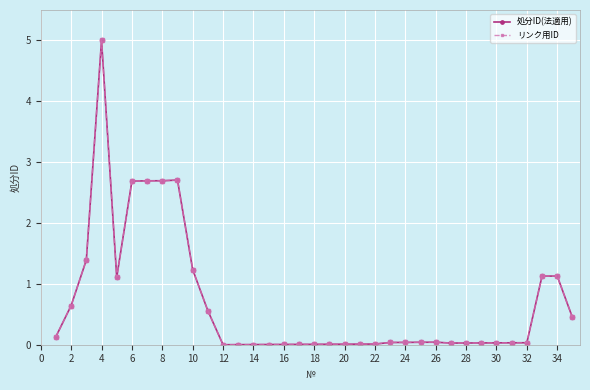

Is this an area chart (filled region under the line)?

No